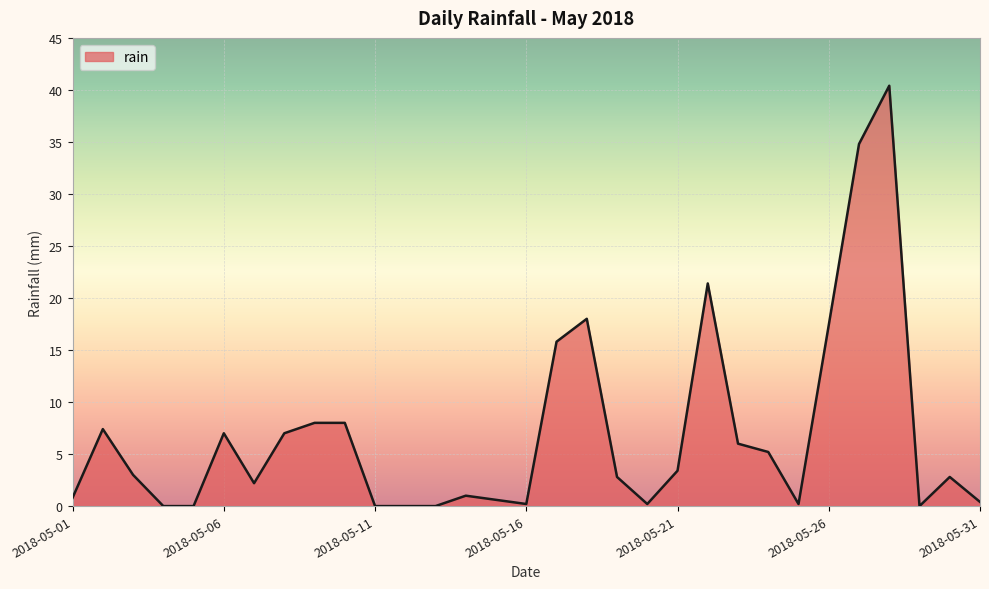

What is the maximum value shown in the chart?

40.4